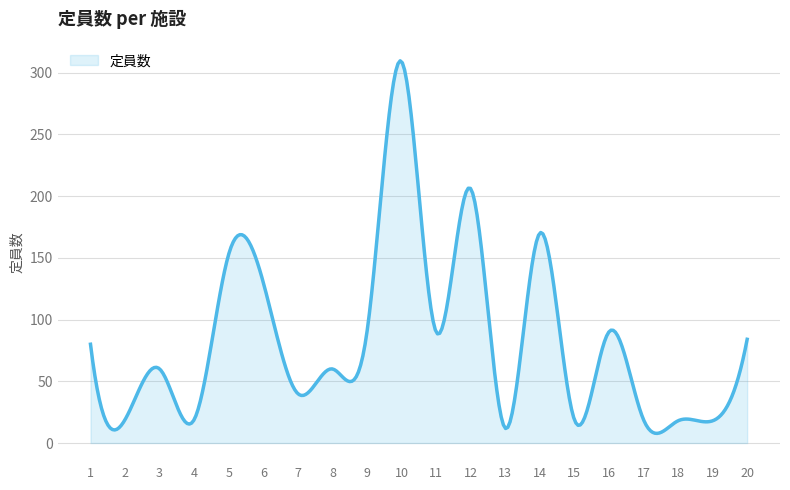

What is the greatest value displayed?

309.5